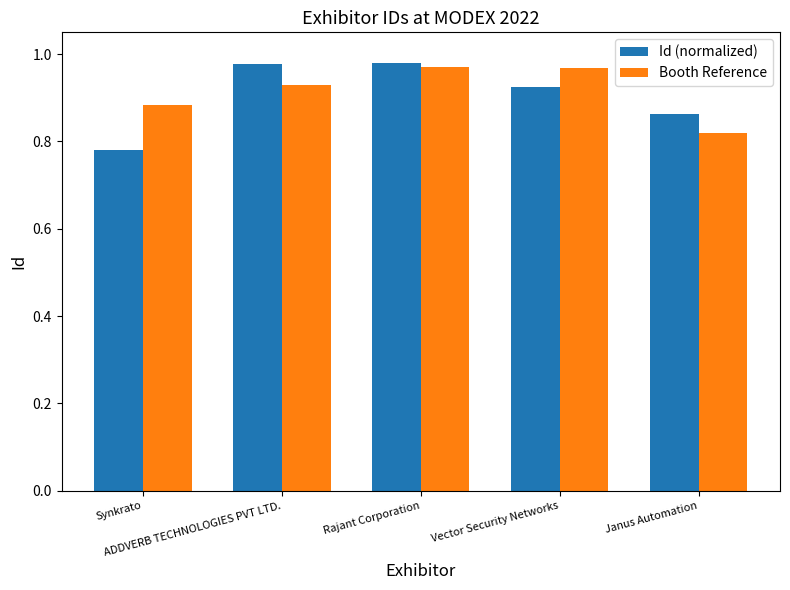

How many Id (normalized) values are between 0 and 1?

5